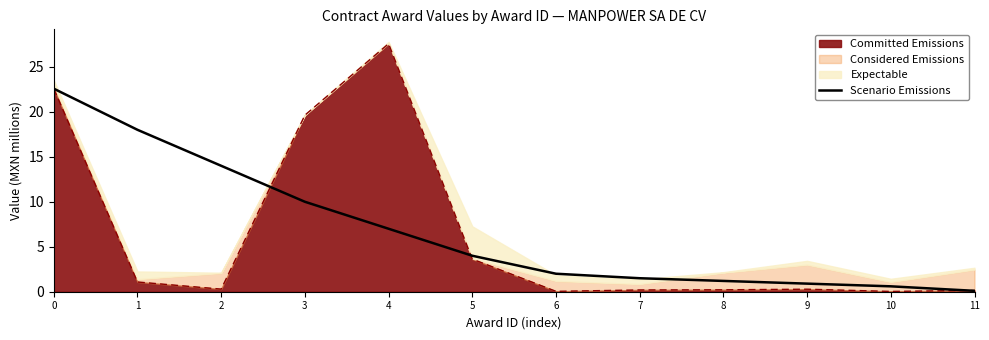

What is the change in value from 0 to 7?

-21.1